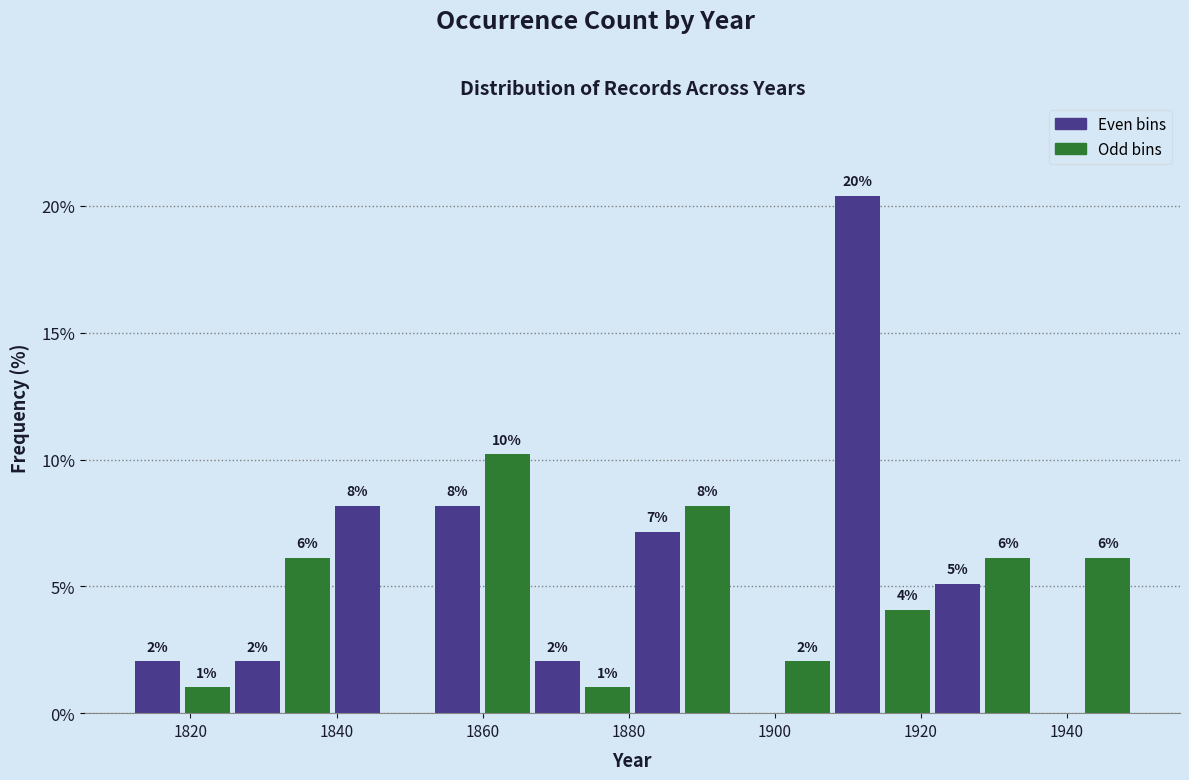

Around what value on the x-axis is the tallest bar? Give the approximate position of its centre, as read against the axis.

1912